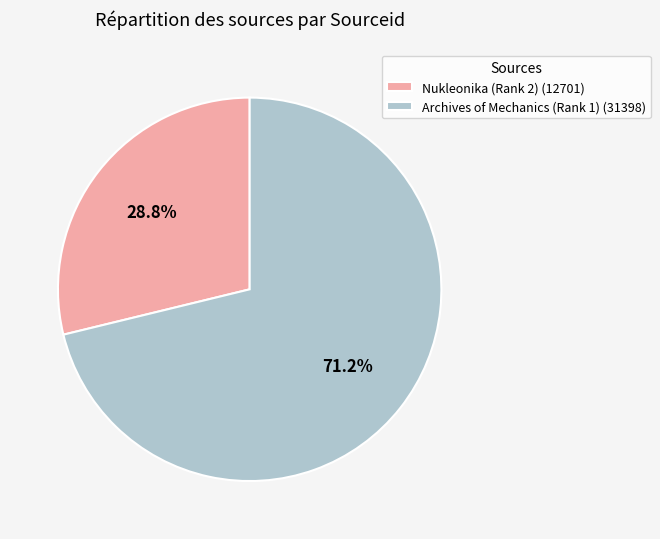

The Archives of Mechanics (Rank 1) slice represents 71% of the pie. True or false?

True